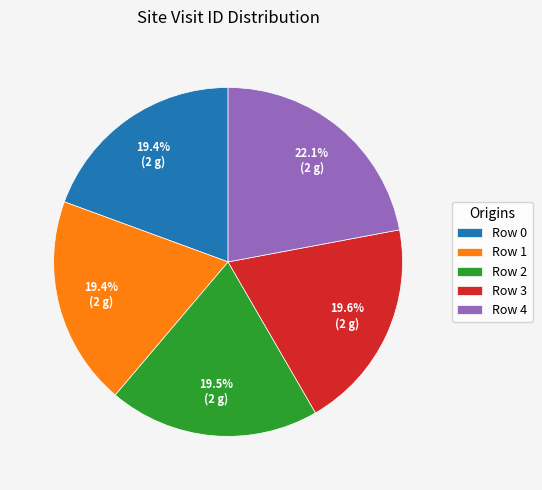

How many segments does this pie chart have?

5